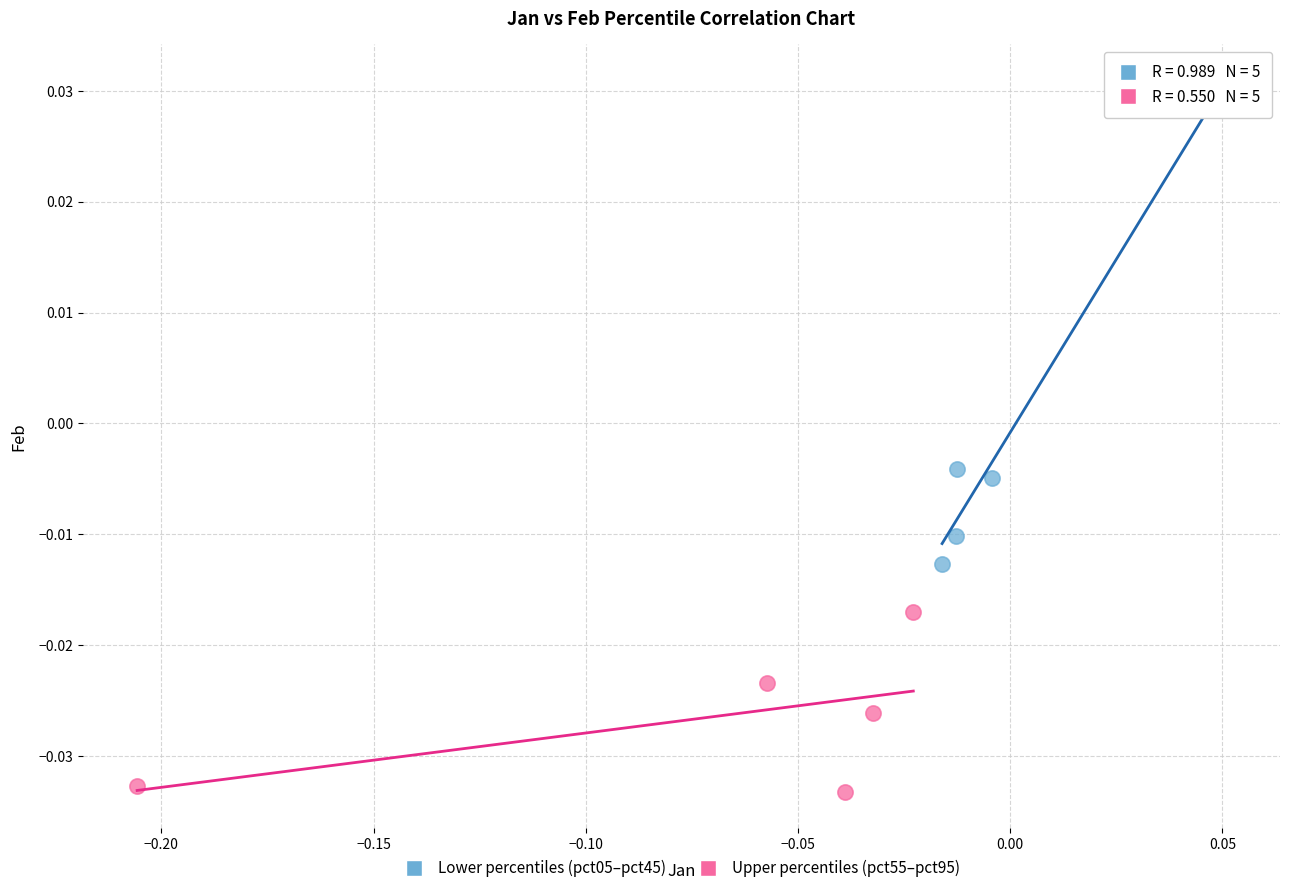

Which series contains the lowest Y value?

Upper percentiles (pct55–pct95)